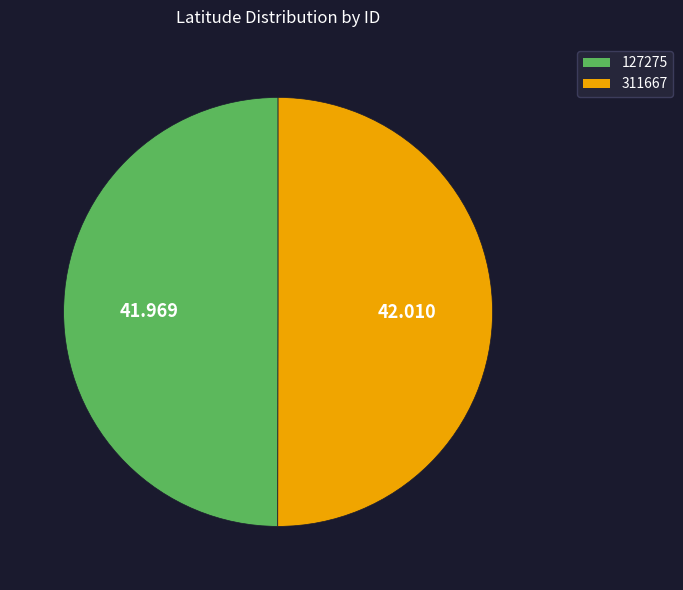

Do 127275 and 311667 together represent more than half of the pie?

Yes